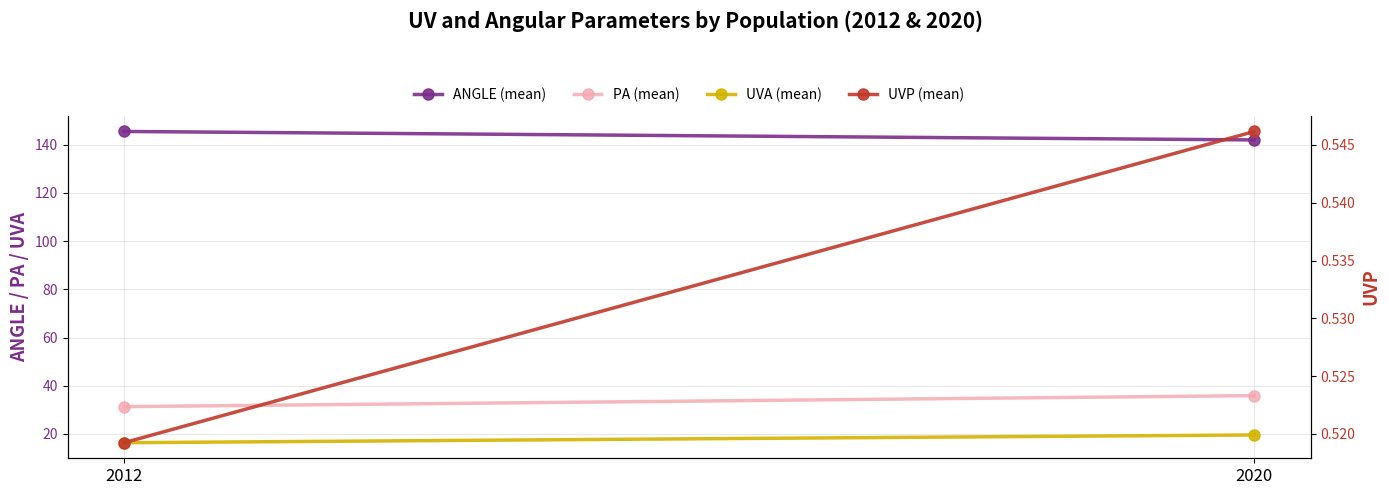

The value of UVA (mean) at 2012 is 16.3. True or false?

True